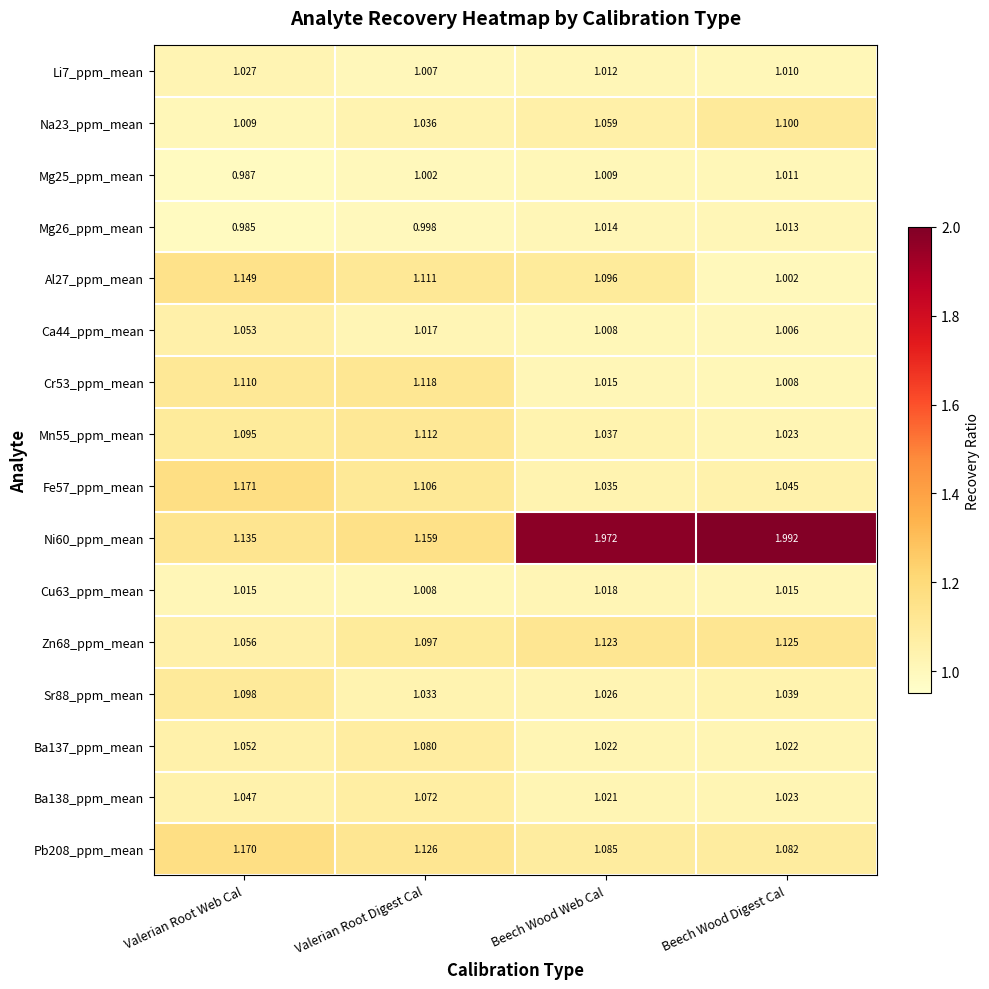

Where is Ni60_ppm_mean nearest to the value 1?

Valerian Root Web Cal